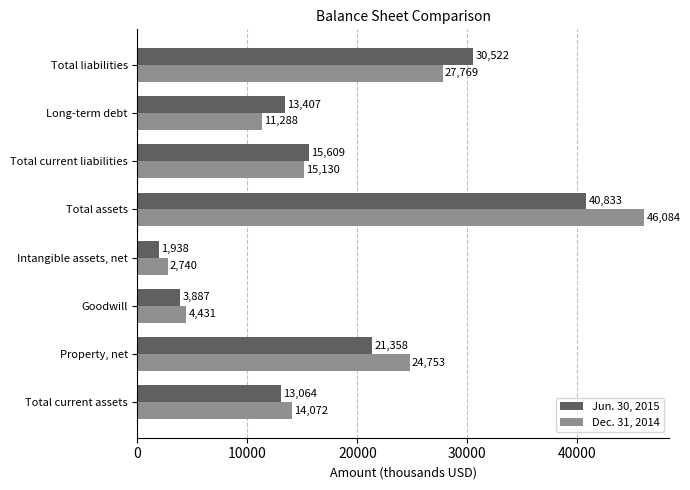

The Jun. 30, 2015 series shows 30522 at Total liabilities. True or false?

True